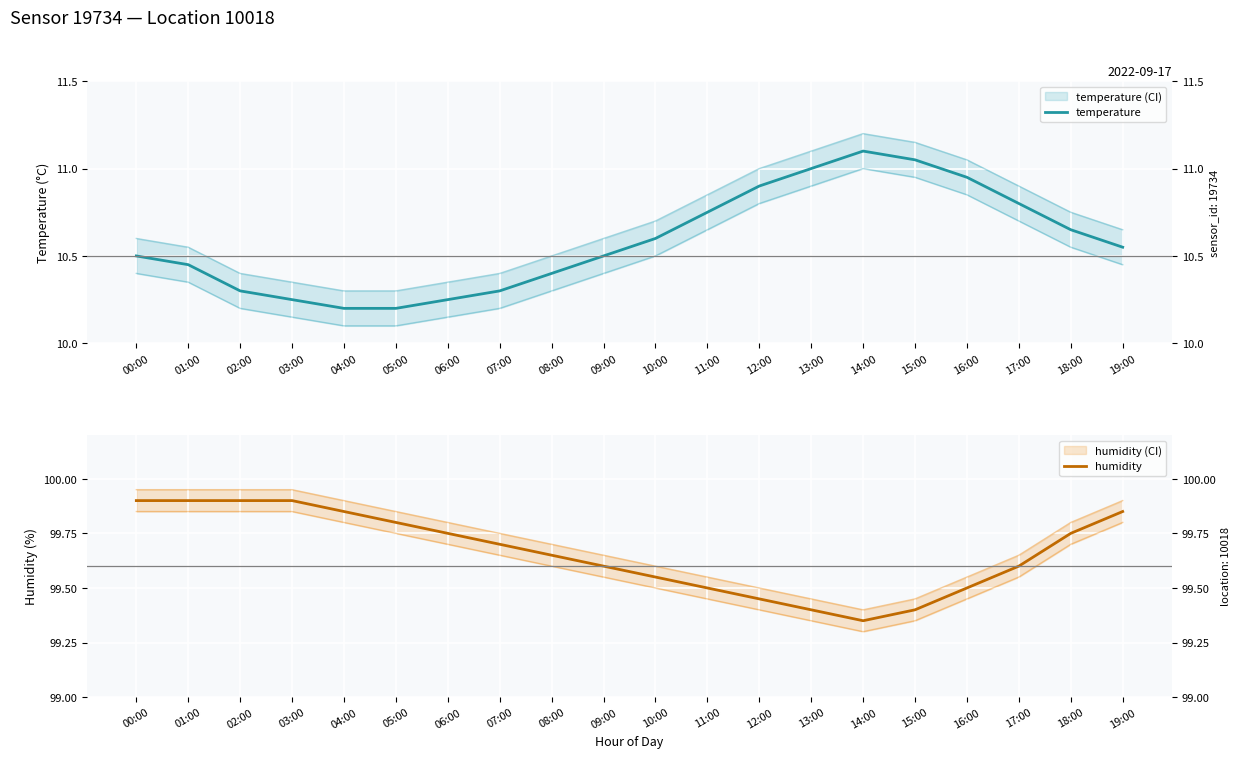

What is the sum of the temperature values at 04:00 and 10:00?

20.8